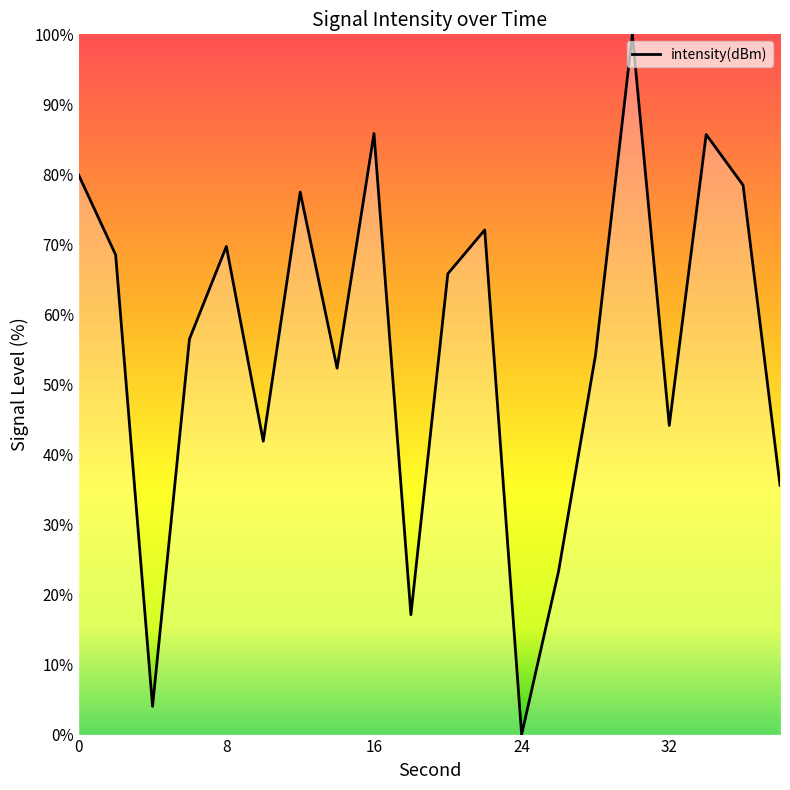

What is the difference between the maximum and minimum values?

100.0